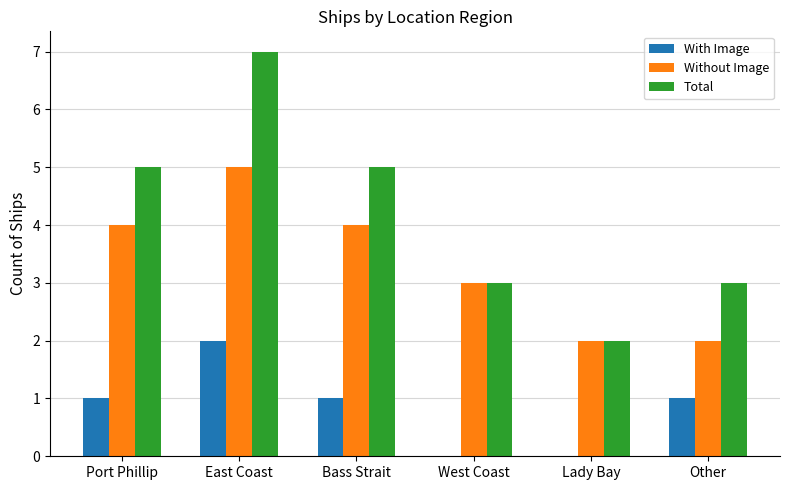

At which category is the sum across all series the highest?

East Coast